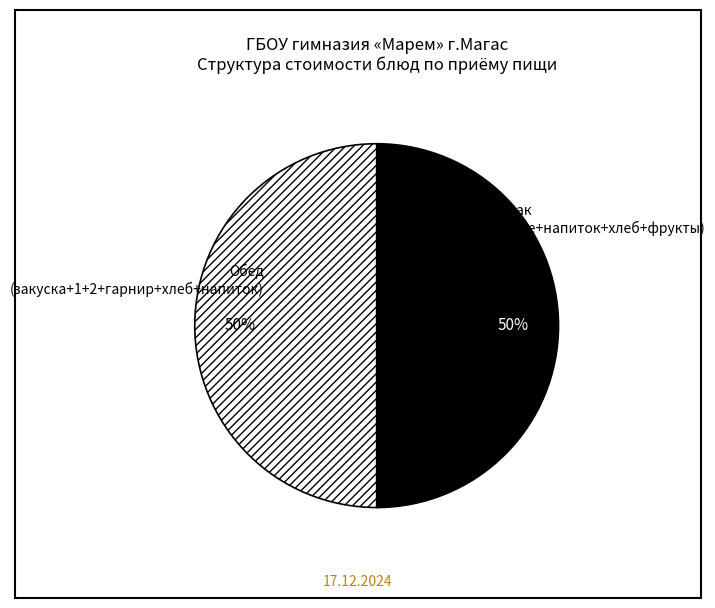

Combined, do Завтрак (горячее+напиток+хлеб+фрукты) and Обед (закуска+1+2+гарнир+хлеб+напиток) account for over 50%?

Yes